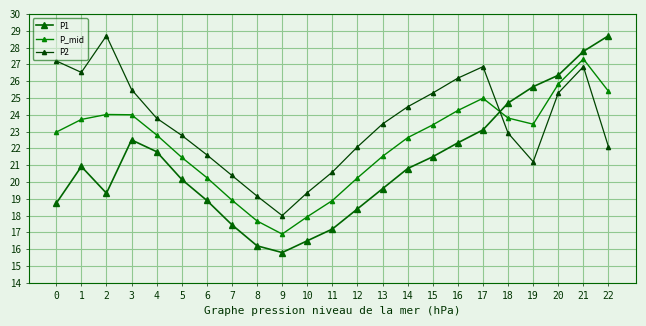

Is the value of P_mid at 1 greater than the value of P2 at 11?

Yes